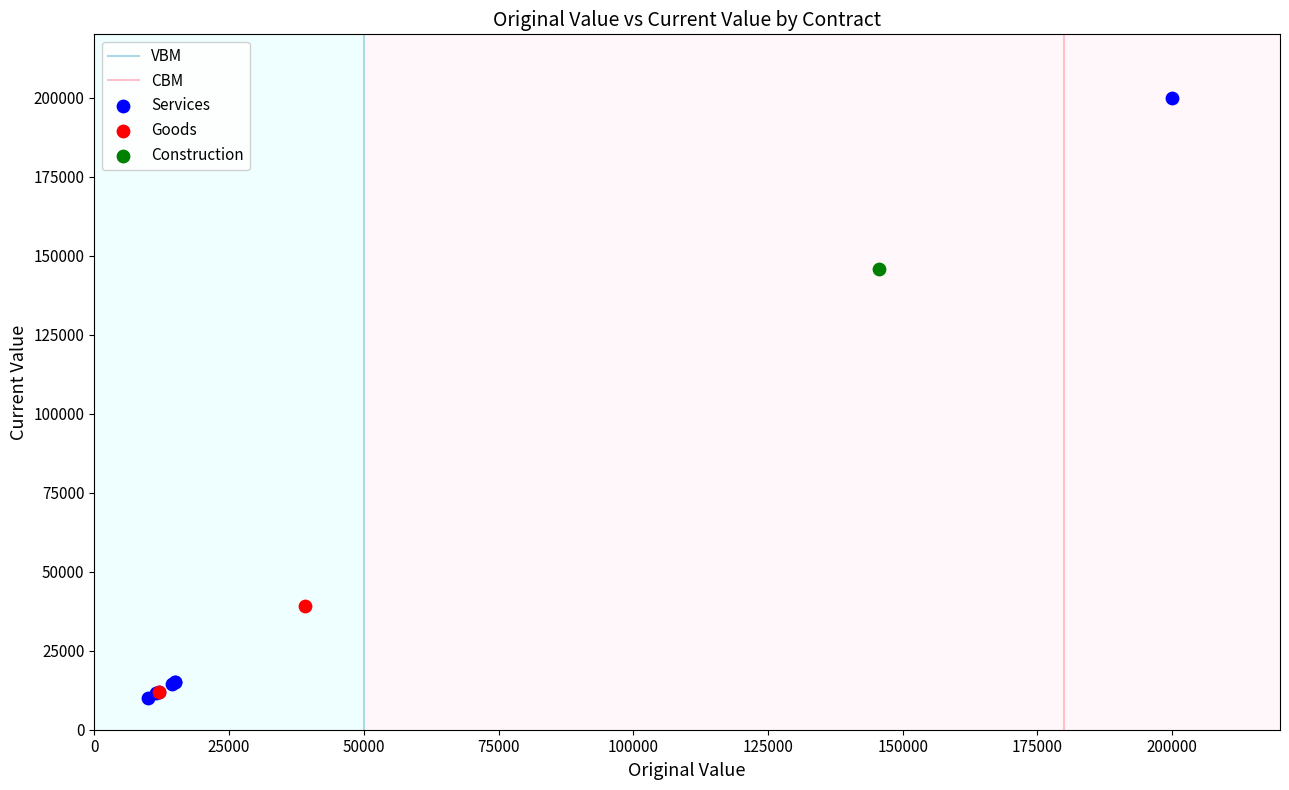

Which series contains the lowest Y value?

Services